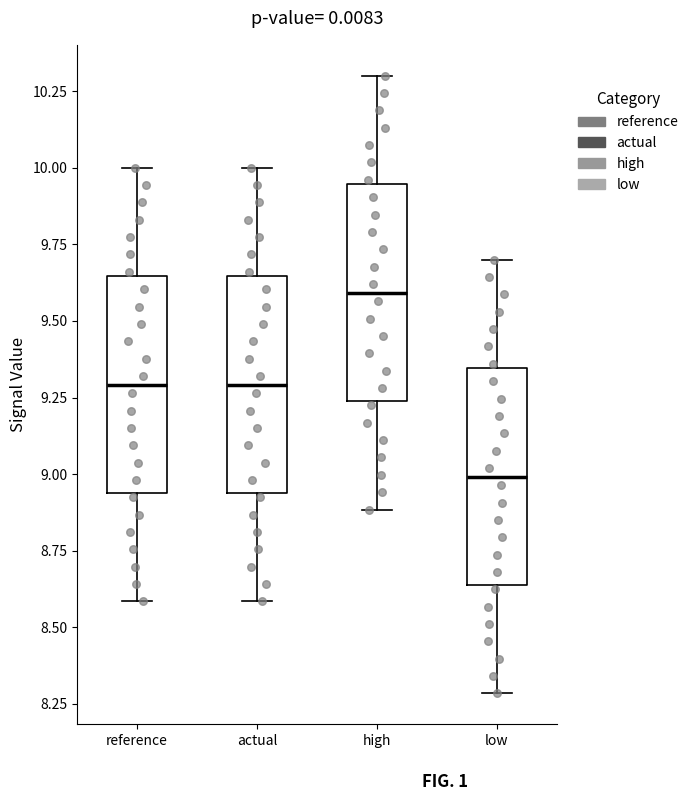

Reading left to right, transcribe this box plot: for each box, give where its median line is, the range the box spans, and where its two whiskers end, as read against the y-axis. The values are not printed on the chart, so give them approximately, as read against the axis.

reference: median 9.30, box 8.95 to 9.65, whiskers 8.60 to 10.00
actual: median 9.30, box 8.95 to 9.65, whiskers 8.60 to 10.00
high: median 9.60, box 9.25 to 9.95, whiskers 8.90 to 10.30
low: median 9.00, box 8.65 to 9.35, whiskers 8.30 to 9.70